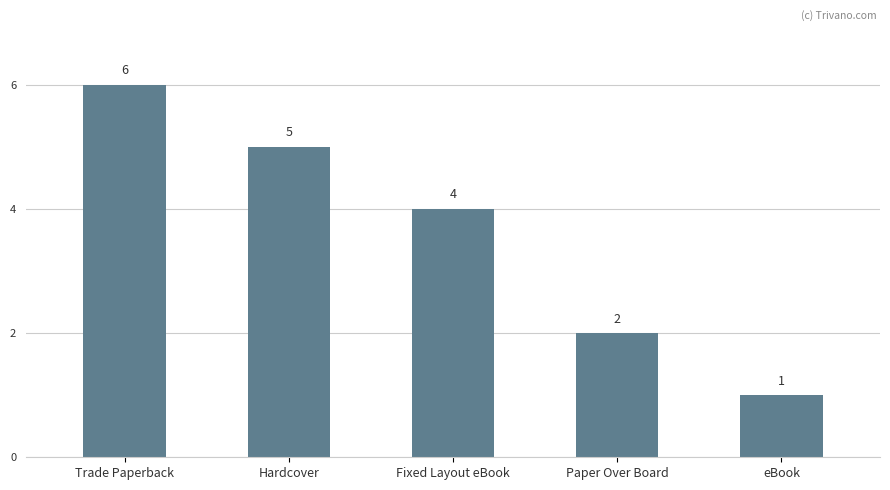

What is the difference between the second highest and second lowest values?

3